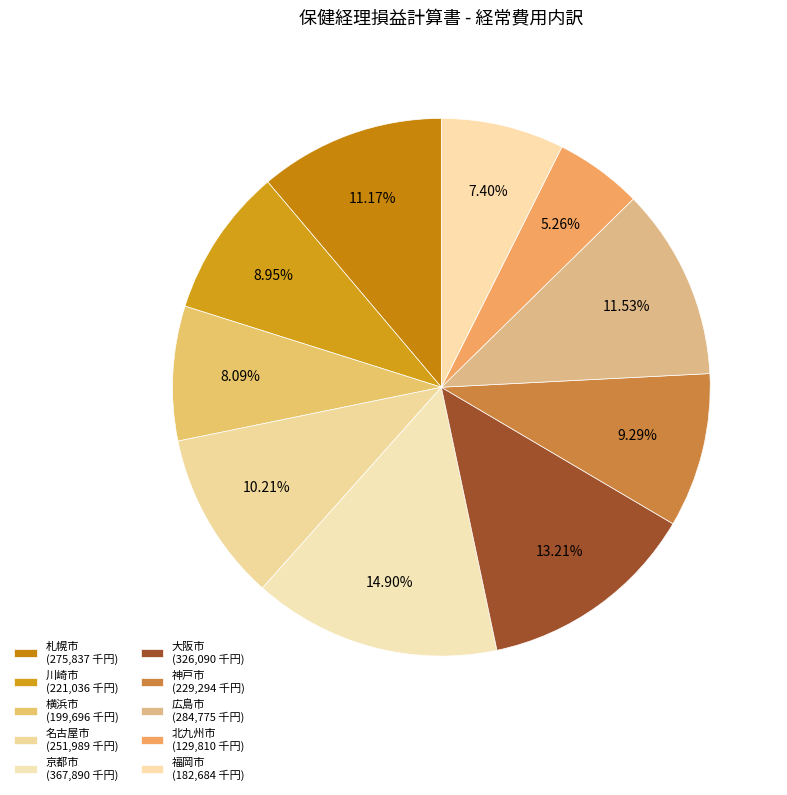

Is there any slice that represents more than half of the pie?

No